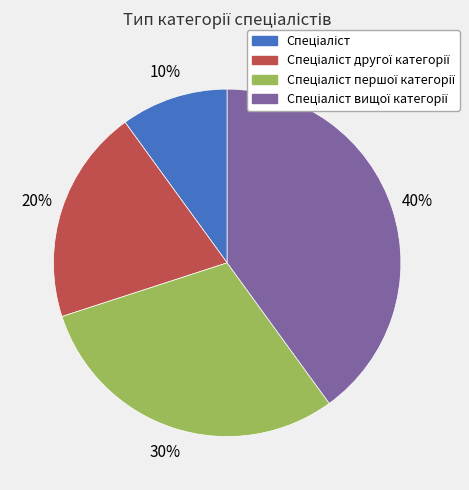

To the nearest percent, what is the average slice percentage?

25%